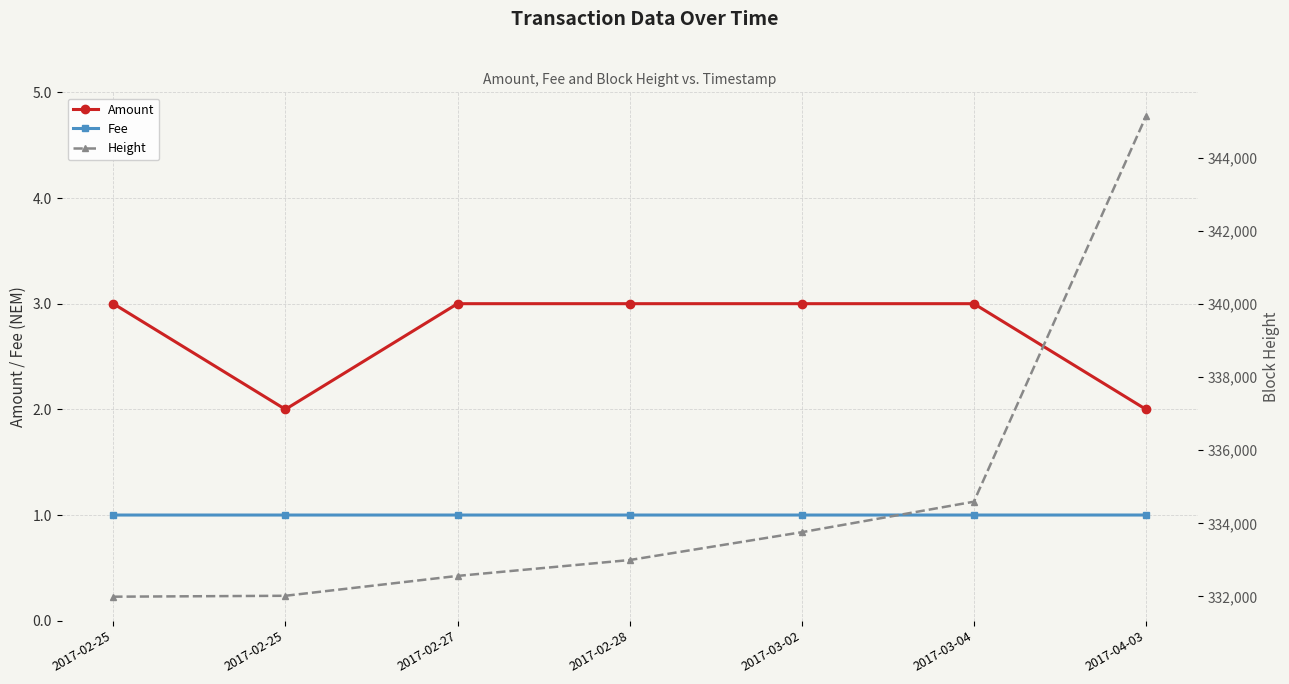

Reading left to right, extract all data points from this chart.

Amount: 2017-02-25=3.0	2017-02-25=2.0	2017-02-27=3.0	2017-02-28=3.0	2017-03-02=3.0	2017-03-04=3.0	2017-04-03=2.0
Fee: 2017-02-25=1.0	2017-02-25=1.0	2017-02-27=1.0	2017-02-28=1.0	2017-03-02=1.0	2017-03-04=1.0	2017-04-03=1.0
Height: 2017-02-25=331994.0	2017-02-25=332019.0	2017-02-27=332562.0	2017-02-28=332996.0	2017-03-02=333757.0	2017-03-04=334591.0	2017-04-03=345127.0